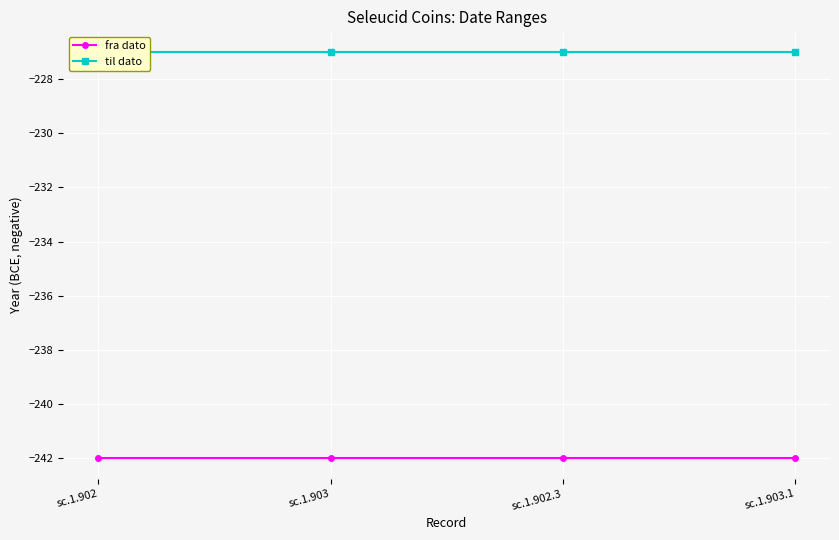

Reading left to right, list all the values displayed in this chart.

fra dato: sc.1.902=-242	sc.1.903=-242	sc.1.902.3=-242	sc.1.903.1=-242
til dato: sc.1.902=-227	sc.1.903=-227	sc.1.902.3=-227	sc.1.903.1=-227